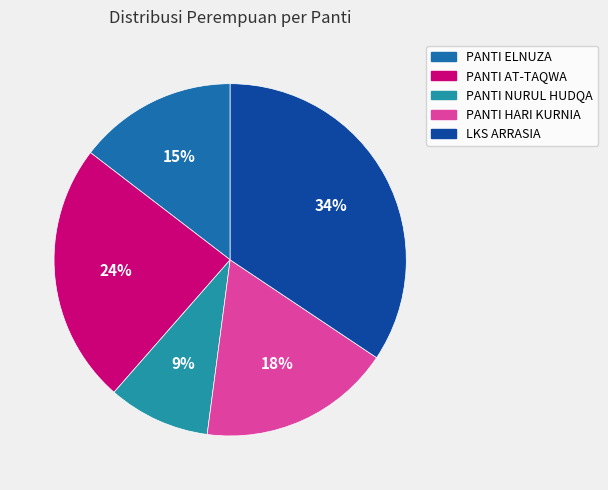

Rank the categories by value from highest to lowest.

LKS ARRASIA, PANTI AT-TAQWA, PANTI HARI KURNIA, PANTI ELNUZA, PANTI NURUL HUDQA